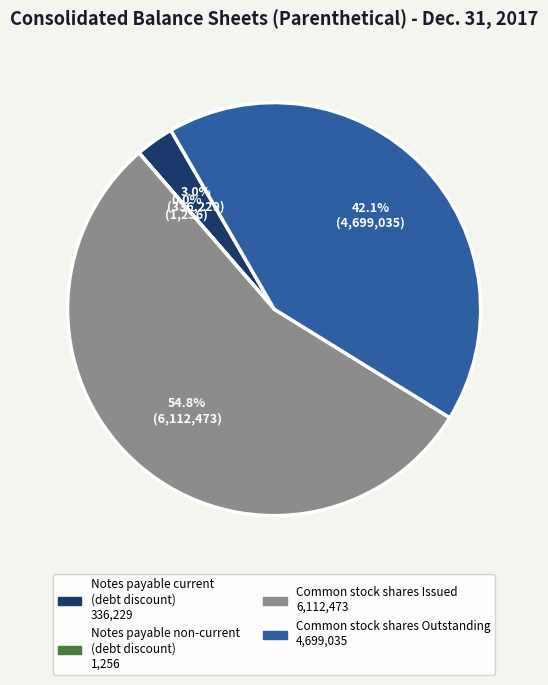

Is there a majority slice in this chart?

Yes